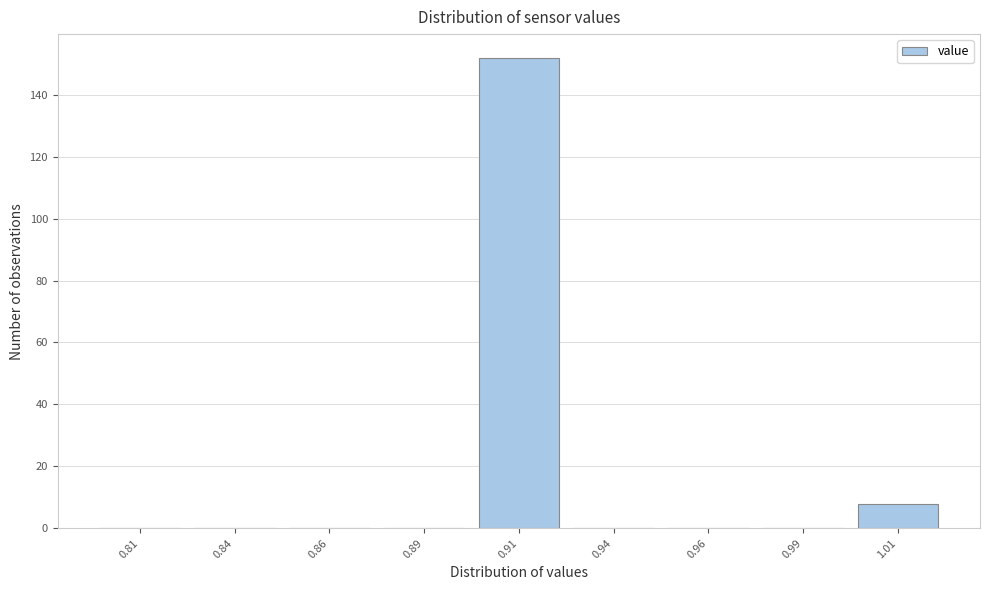

Reading left to right, extract all data points from this chart.

0.81=0	0.84=0	0.86=0	0.89=0	0.91=152	0.94=0	0.96=0	0.99=0	1.01=8